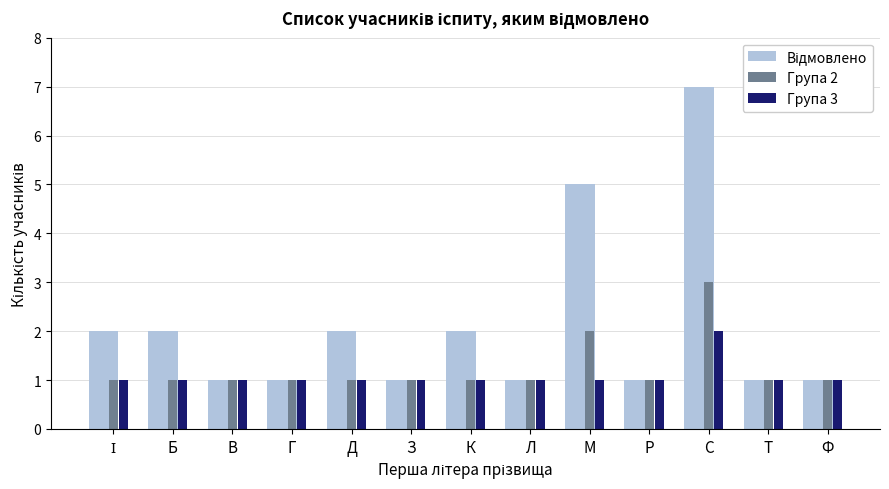

How many data points does each series have?

13